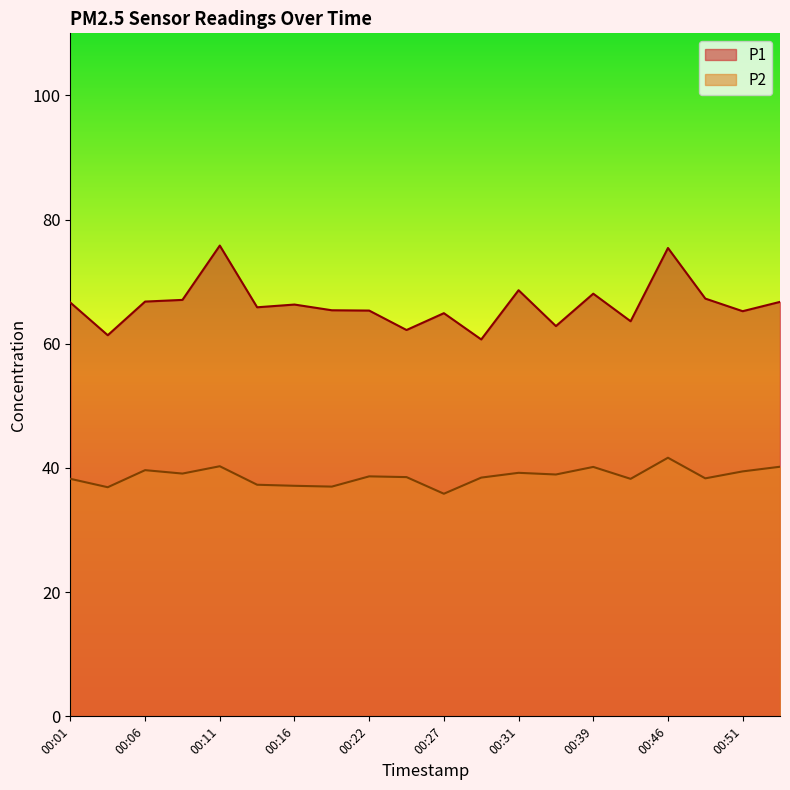

Is it true that P1 equals 88.1 at 00:06?

False